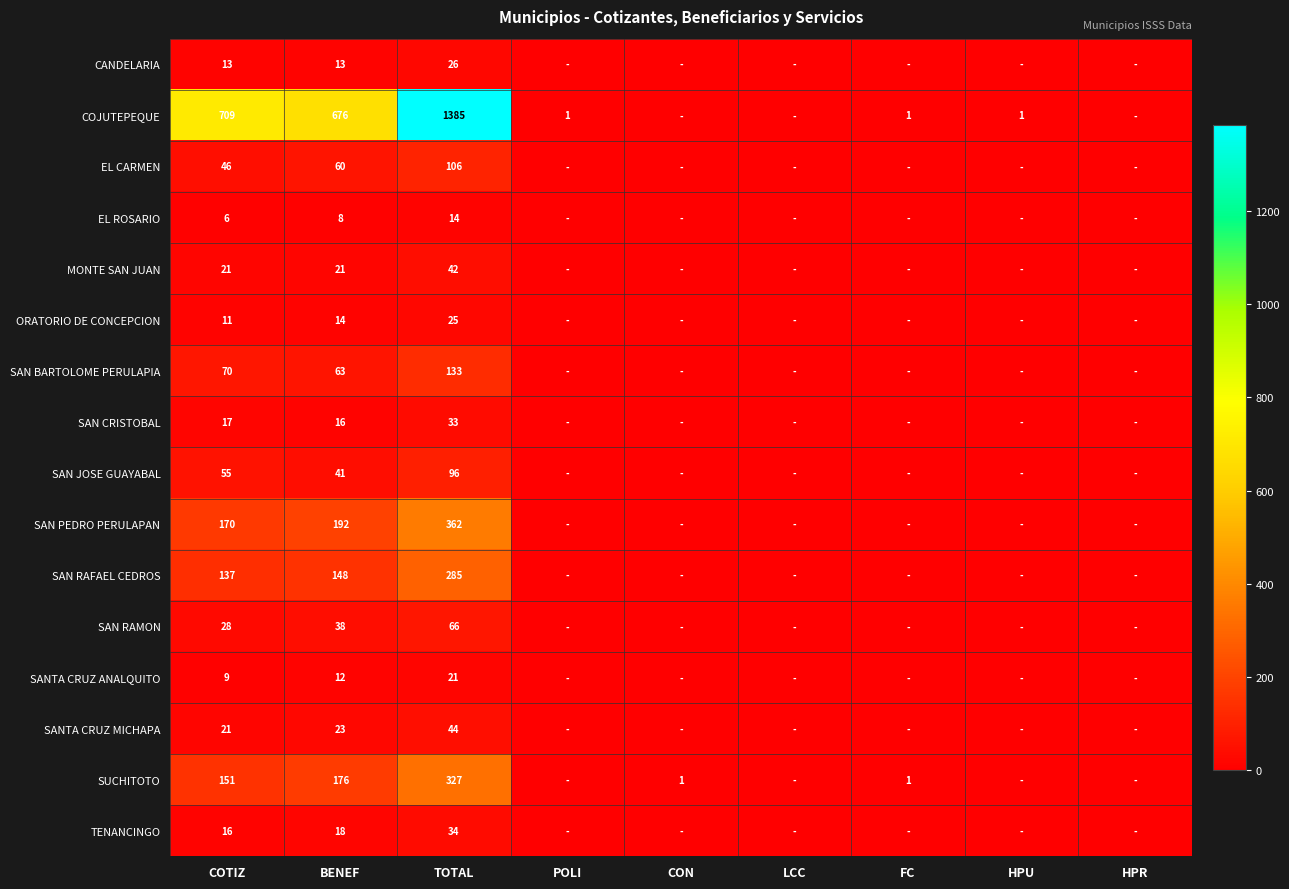

At BENEF, list the series in order from smallest to largest.

EL ROSARIO, SANTA CRUZ ANALQUITO, CANDELARIA, ORATORIO DE CONCEPCION, SAN CRISTOBAL, TENANCINGO, MONTE SAN JUAN, SANTA CRUZ MICHAPA, SAN RAMON, SAN JOSE GUAYABAL, EL CARMEN, SAN BARTOLOME PERULAPIA, SAN RAFAEL CEDROS, SUCHITOTO, SAN PEDRO PERULAPAN, COJUTEPEQUE